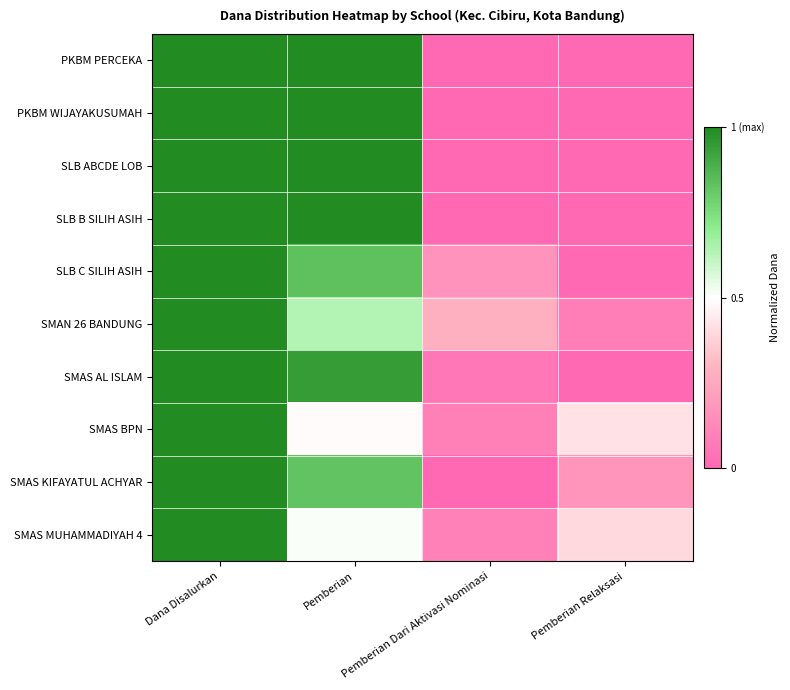

What is the total value across all series at Dana Disalurkan?

10.0